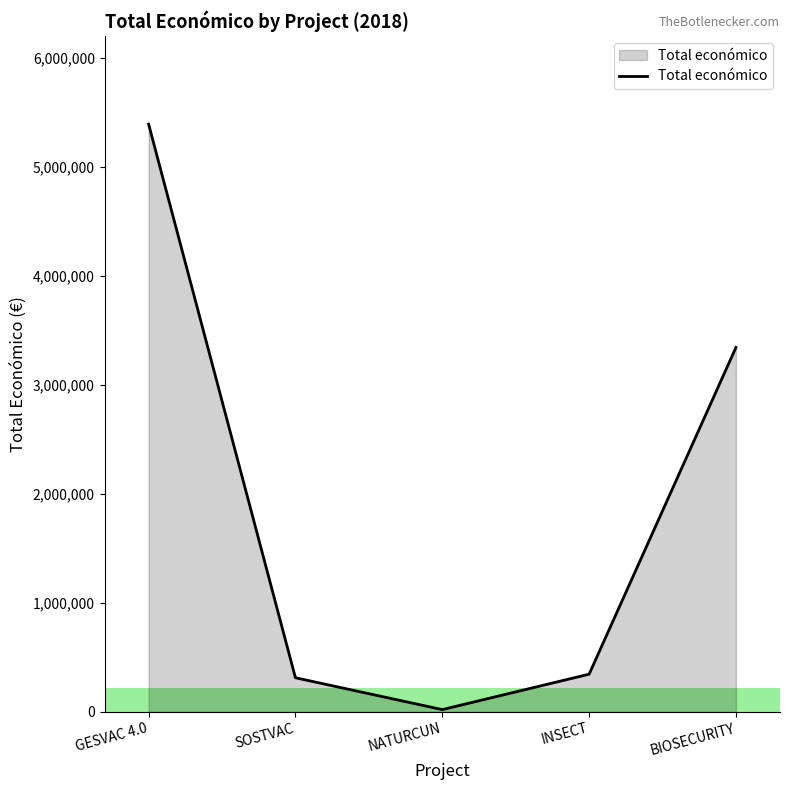

Reading left to right, transcribe all the data shown in this chart.

5390598	311553	19478	344243	3342252